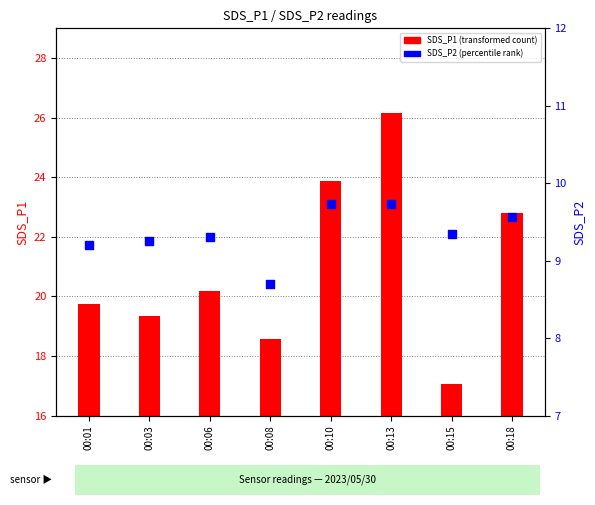

Which series contains the lowest Y value?

SDS_P2 (percentile rank)